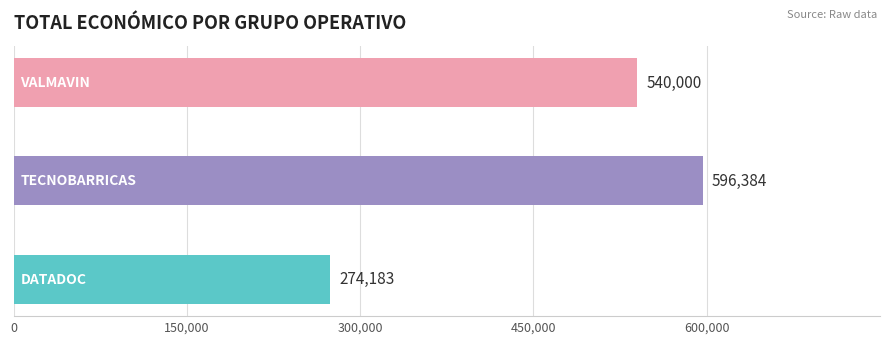

What is the difference between the second highest and minimum values?

265817